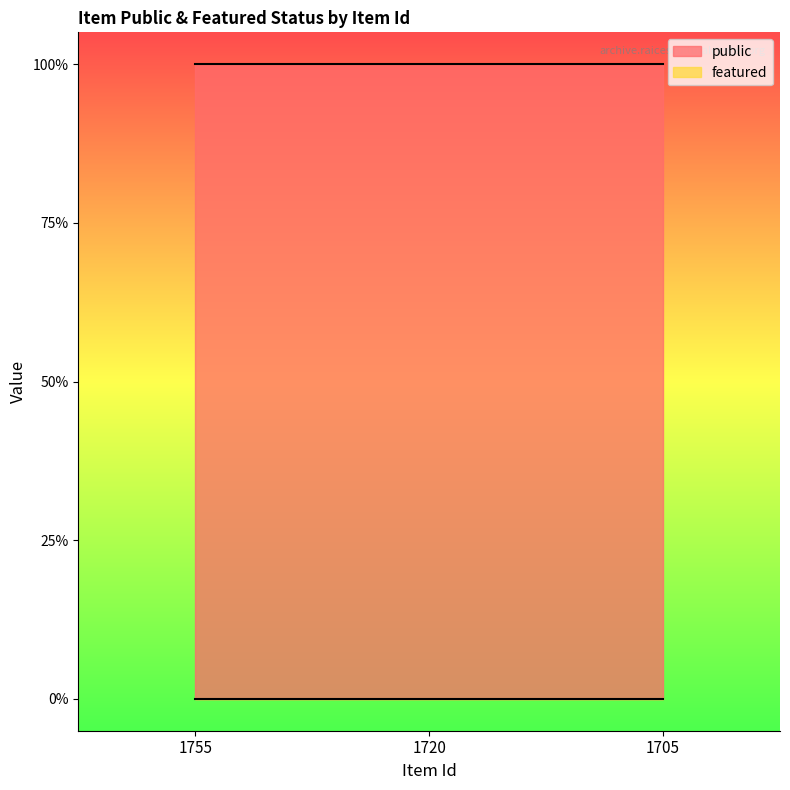

List the labels in order of featured value, largest first.

1755, 1720, 1705